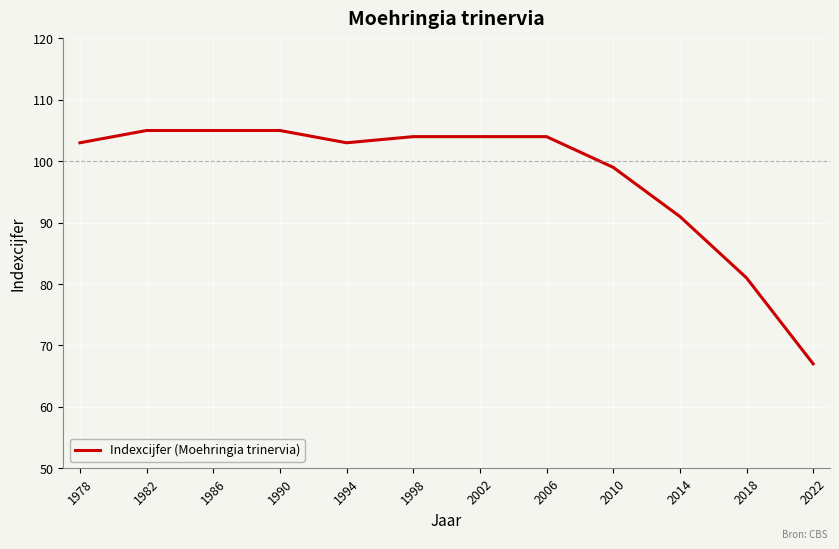

Does the chart have visible grid lines?

Yes